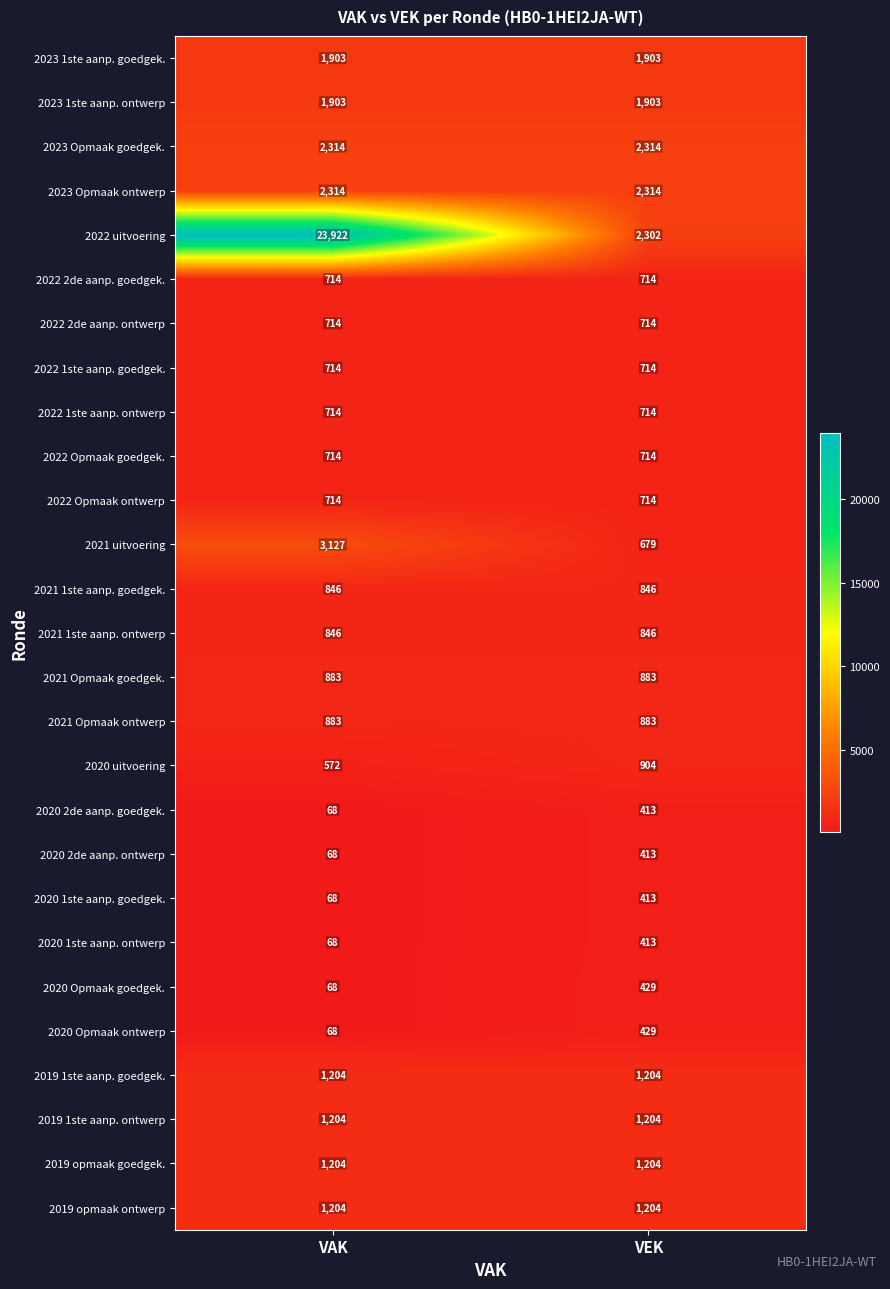

The value of 2019 1ste aanp. ontwerp at VEK is 1204. True or false?

True